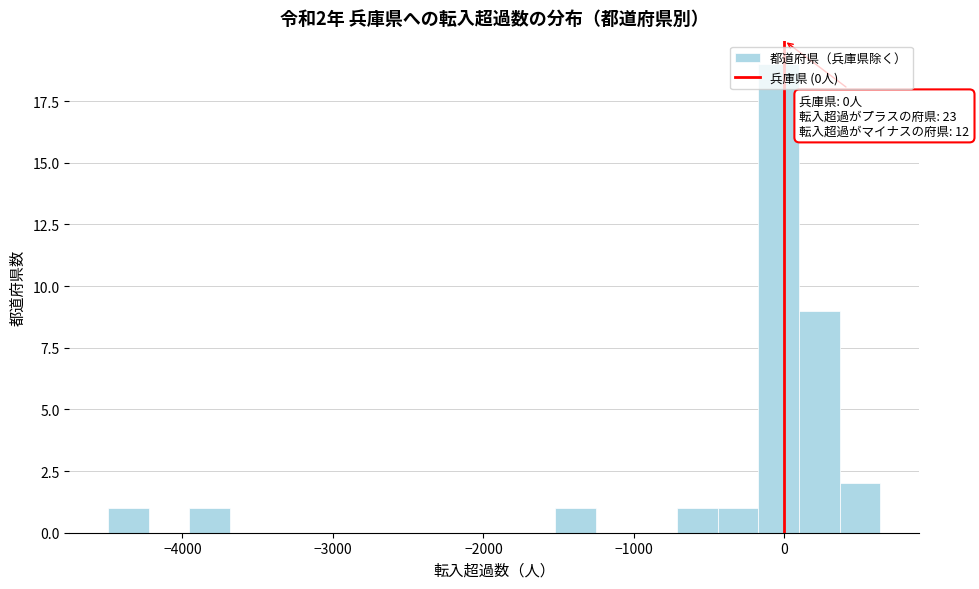

Read against the x-axis, roughly where is the centre of the tallest bar?

0